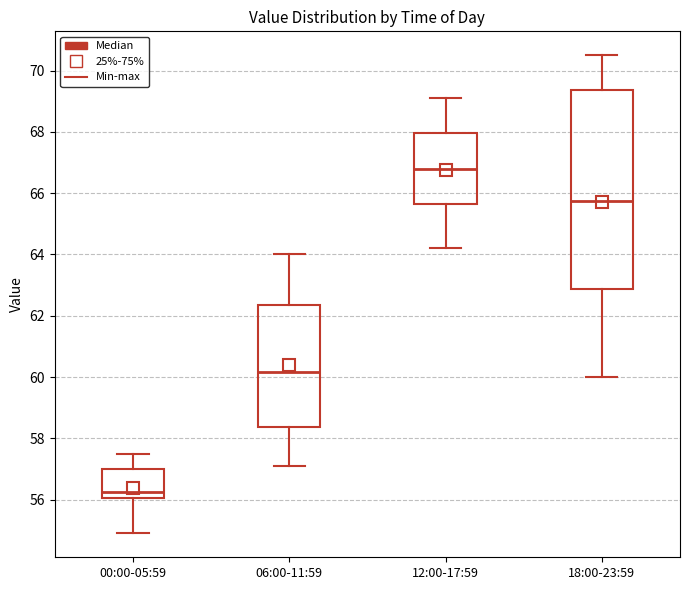

Which box is the tallest, from its lower edge to its upper edge?

18:00-23:59